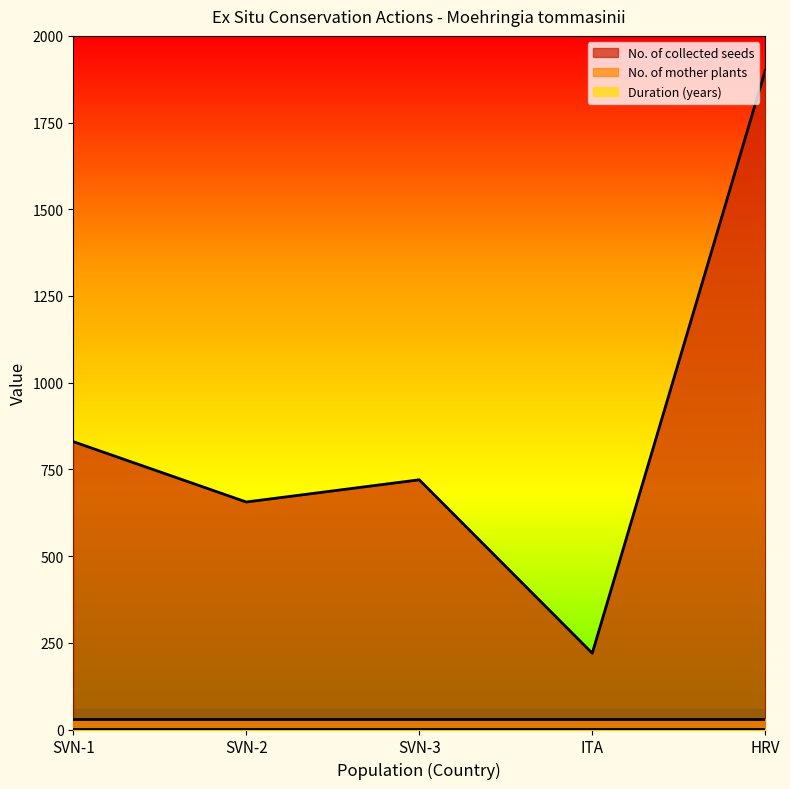

True or false: Duration (years) and No. of collected seeds cross at least once.

False